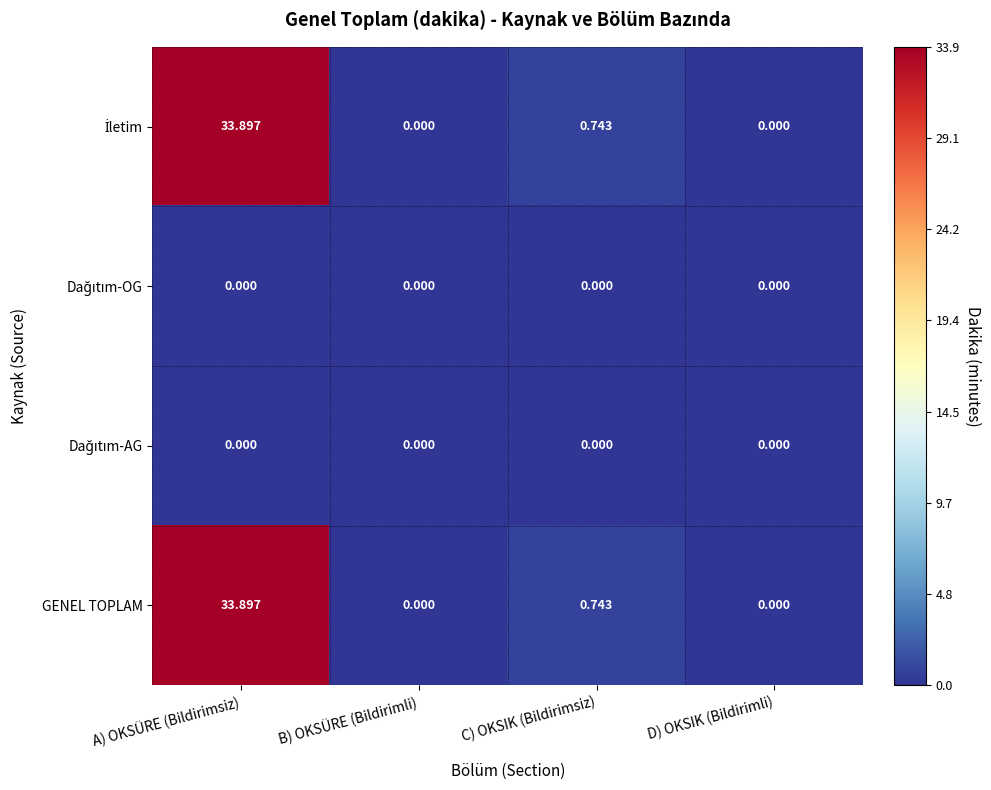

At which label is GENEL TOPLAM closest to 16?

C) OKSIK (Bildirimsiz)